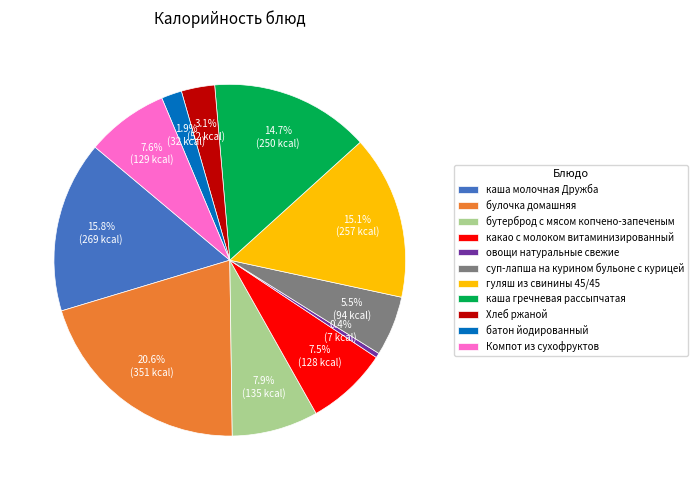

To the nearest percent, what is the difference between the бутерброд с мясом копчено-запеченым and батон йодированный slice percentages?

6%